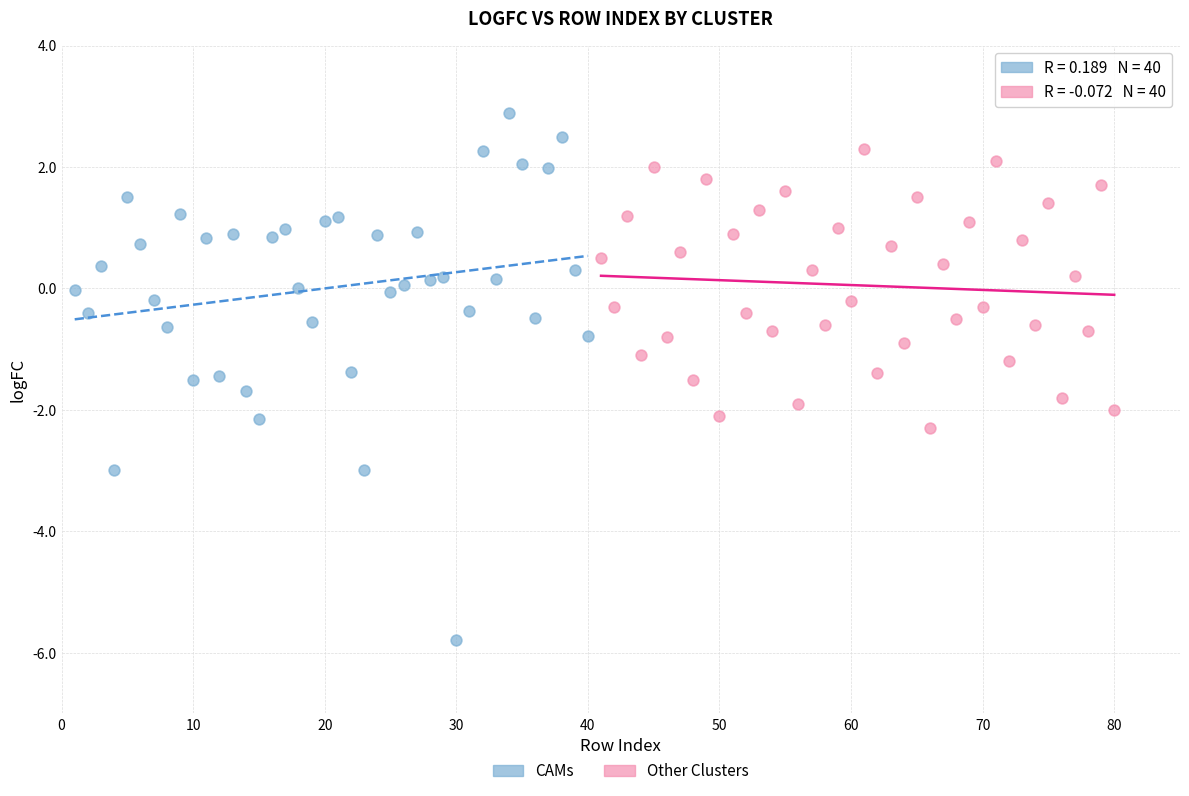

Which series has the largest Y range (max minus min)?

CAMs